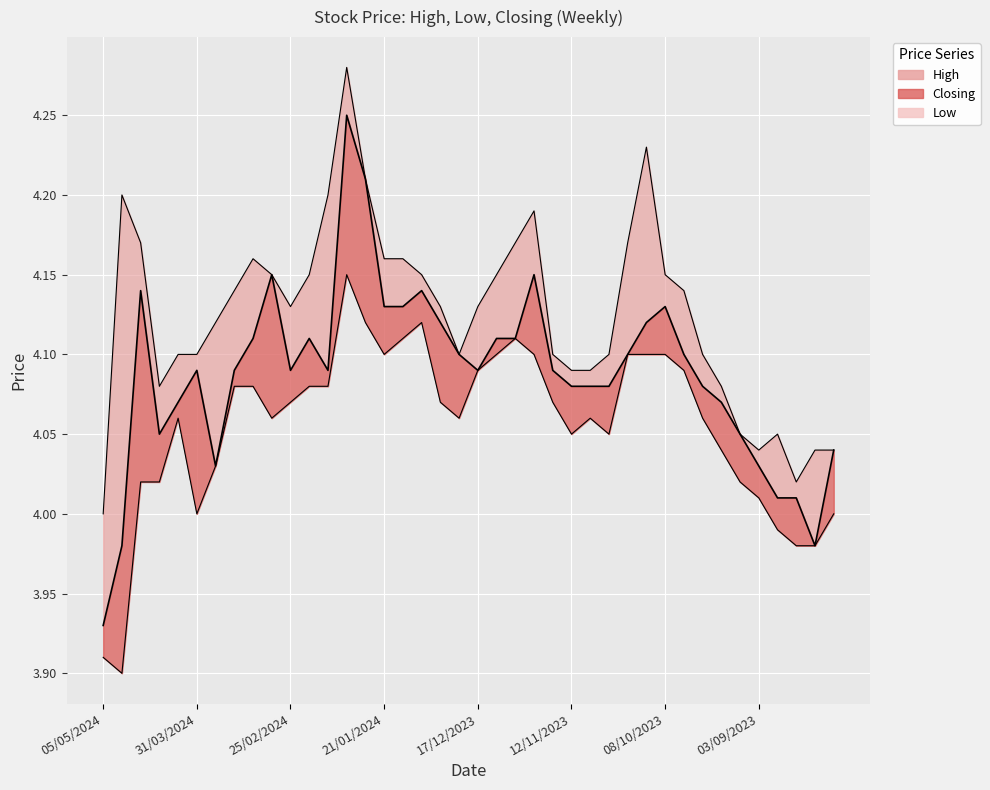

Reading left to right, list all the values displayed in this chart.

Closing: 05/05/2024=3.9	28/04/2024=4.0	21/04/2024=4.1	14/04/2024=4.0	07/04/2024=4.1	31/03/2024=4.1	24/03/2024=4.0	17/03/2024=4.1	10/03/2024=4.1	03/03/2024=4.2	25/02/2024=4.1	18/02/2024=4.1	11/02/2024=4.1	04/02/2024=4.2	28/01/2024=4.2	21/01/2024=4.1	14/01/2024=4.1	07/01/2024=4.1	31/12/2023=4.1	24/12/2023=4.1	17/12/2023=4.1	10/12/2023=4.1	03/12/2023=4.1	26/11/2023=4.2	19/11/2023=4.1	12/11/2023=4.1	05/11/2023=4.1	29/10/2023=4.1	22/10/2023=4.1	15/10/2023=4.1	08/10/2023=4.1	01/10/2023=4.1	24/09/2023=4.1	17/09/2023=4.1	10/09/2023=4.0	03/09/2023=4.0	27/08/2023=4.0	20/08/2023=4.0	13/08/2023=4.0	06/08/2023=4.0
High: 05/05/2024=4.0	28/04/2024=4.2	21/04/2024=4.2	14/04/2024=4.1	07/04/2024=4.1	31/03/2024=4.1	24/03/2024=4.1	17/03/2024=4.1	10/03/2024=4.2	03/03/2024=4.2	25/02/2024=4.1	18/02/2024=4.2	11/02/2024=4.2	04/02/2024=4.3	28/01/2024=4.2	21/01/2024=4.2	14/01/2024=4.2	07/01/2024=4.2	31/12/2023=4.1	24/12/2023=4.1	17/12/2023=4.1	10/12/2023=4.2	03/12/2023=4.2	26/11/2023=4.2	19/11/2023=4.1	12/11/2023=4.1	05/11/2023=4.1	29/10/2023=4.1	22/10/2023=4.2	15/10/2023=4.2	08/10/2023=4.2	01/10/2023=4.1	24/09/2023=4.1	17/09/2023=4.1	10/09/2023=4.0	03/09/2023=4.0	27/08/2023=4.0	20/08/2023=4.0	13/08/2023=4.0	06/08/2023=4.0
Low: 05/05/2024=3.9	28/04/2024=3.9	21/04/2024=4.0	14/04/2024=4.0	07/04/2024=4.1	31/03/2024=4.0	24/03/2024=4.0	17/03/2024=4.1	10/03/2024=4.1	03/03/2024=4.1	25/02/2024=4.1	18/02/2024=4.1	11/02/2024=4.1	04/02/2024=4.2	28/01/2024=4.1	21/01/2024=4.1	14/01/2024=4.1	07/01/2024=4.1	31/12/2023=4.1	24/12/2023=4.1	17/12/2023=4.1	10/12/2023=4.1	03/12/2023=4.1	26/11/2023=4.1	19/11/2023=4.1	12/11/2023=4.0	05/11/2023=4.1	29/10/2023=4.0	22/10/2023=4.1	15/10/2023=4.1	08/10/2023=4.1	01/10/2023=4.1	24/09/2023=4.1	17/09/2023=4.0	10/09/2023=4.0	03/09/2023=4.0	27/08/2023=4.0	20/08/2023=4.0	13/08/2023=4.0	06/08/2023=4.0